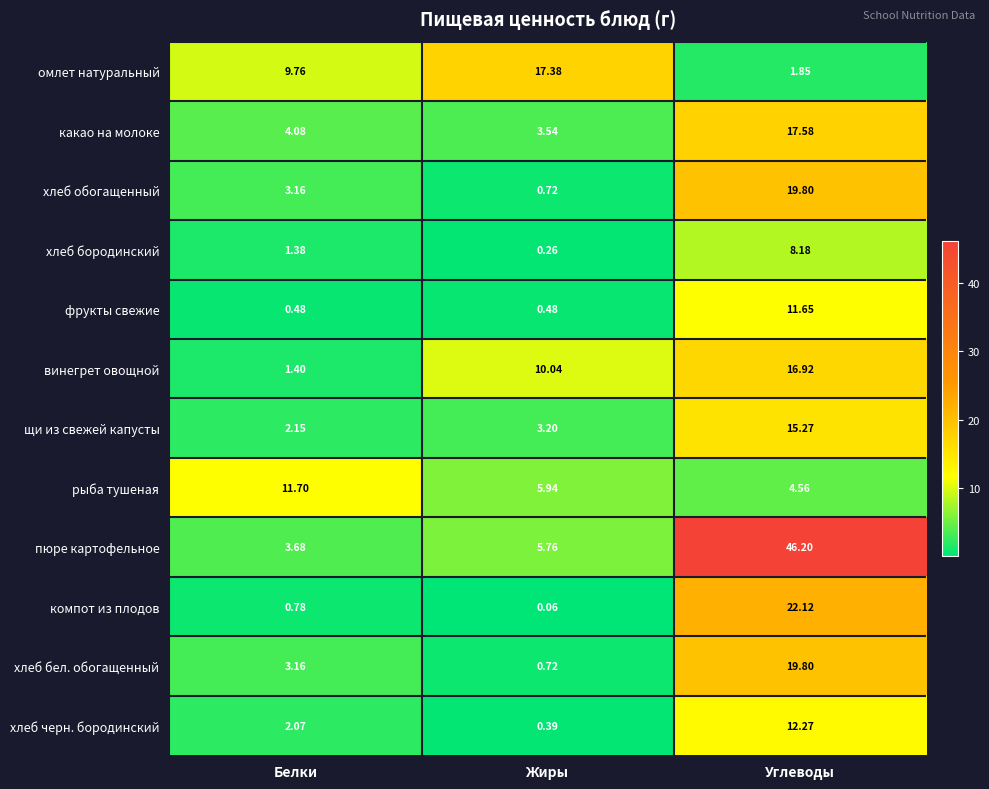

Which series has the widest spread of values?

пюре картофельное